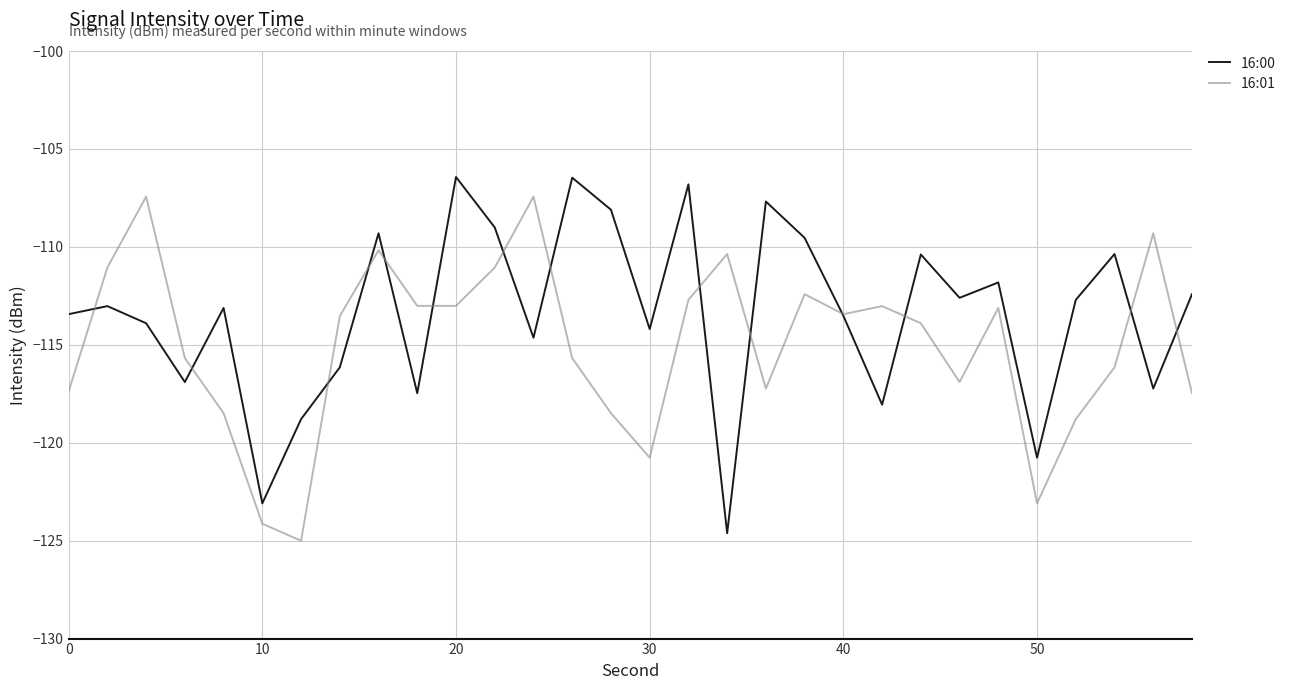

Which series has the largest total across all categories?

16:00